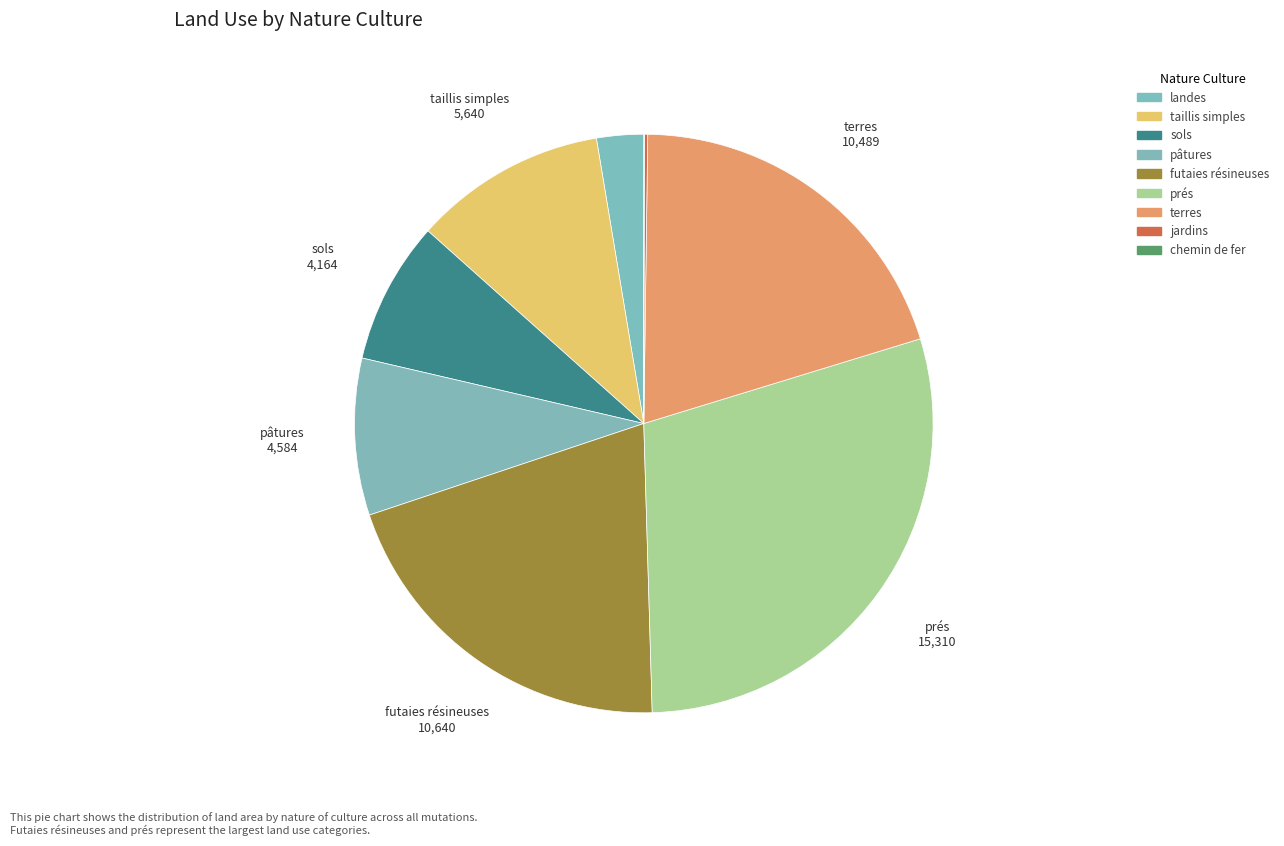

To the nearest percent, what is the difference between the prés and taillis simples slice percentages?

18%